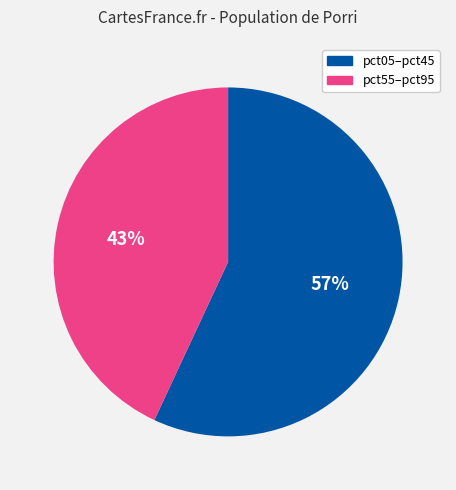

Is there any slice that represents more than half of the pie?

Yes